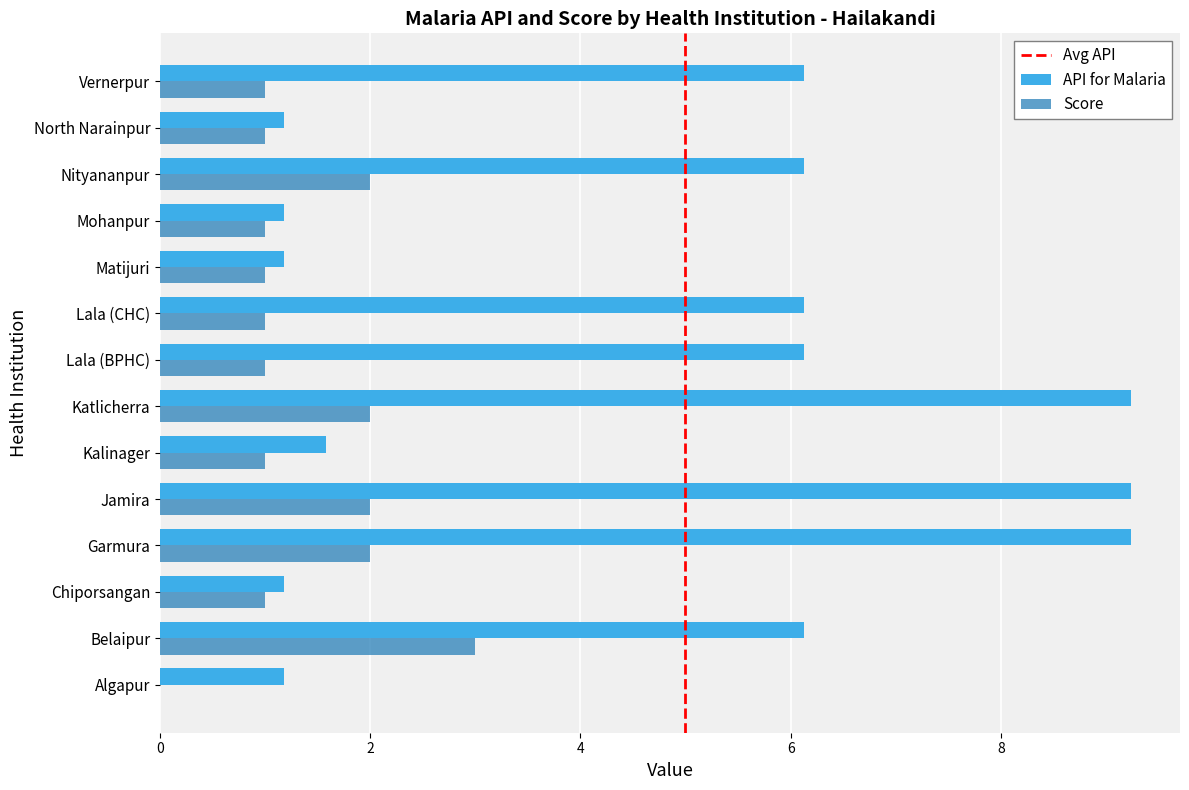

Between Garmura and Mohanpur, which series saw the biggest shift?

API for Malaria